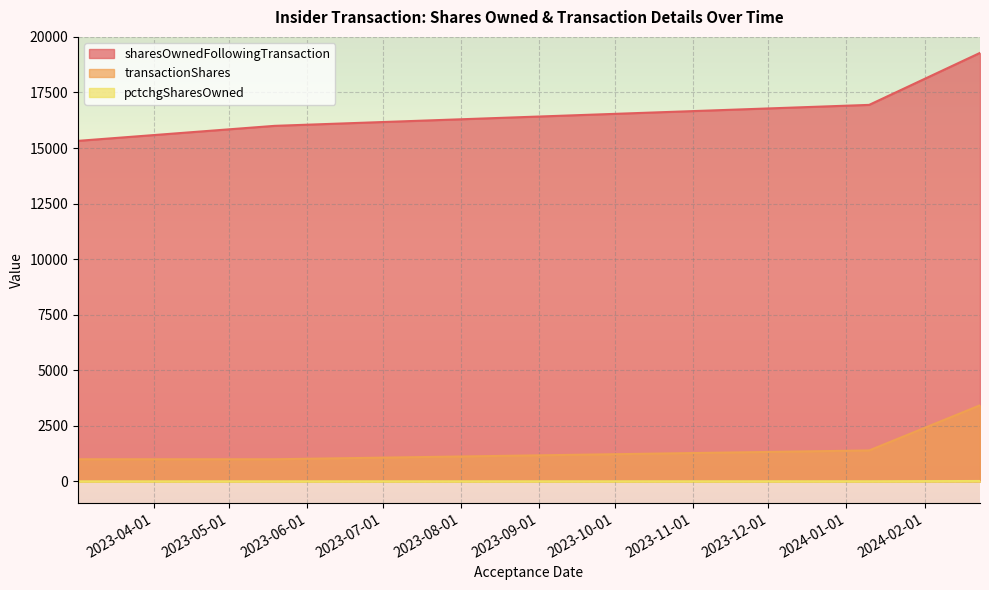

Which series has the largest total across all categories?

sharesOwnedFollowingTransaction